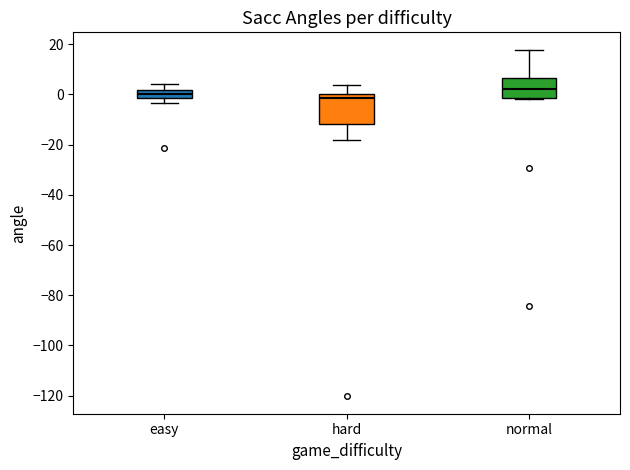

Where is the upper edge of the box for easy on the y-axis? The values are not printed on the chart, so give them approximately, as read against the axis.

2